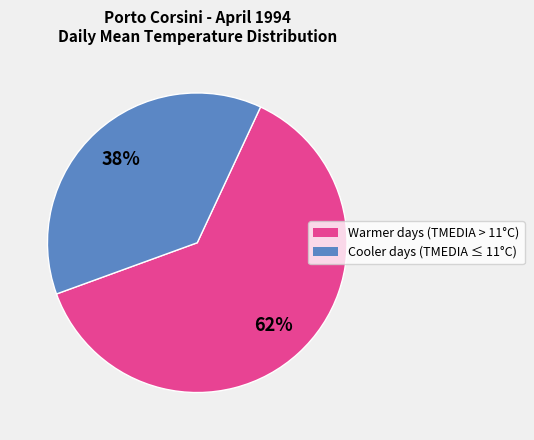

To the nearest percent, what is the average slice percentage?

50%